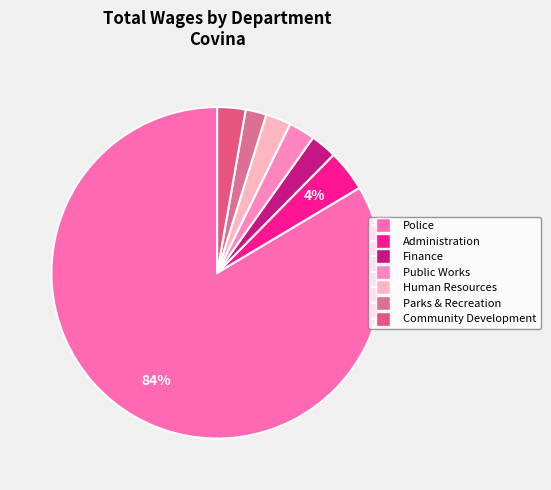

How many slices are in this pie chart?

7